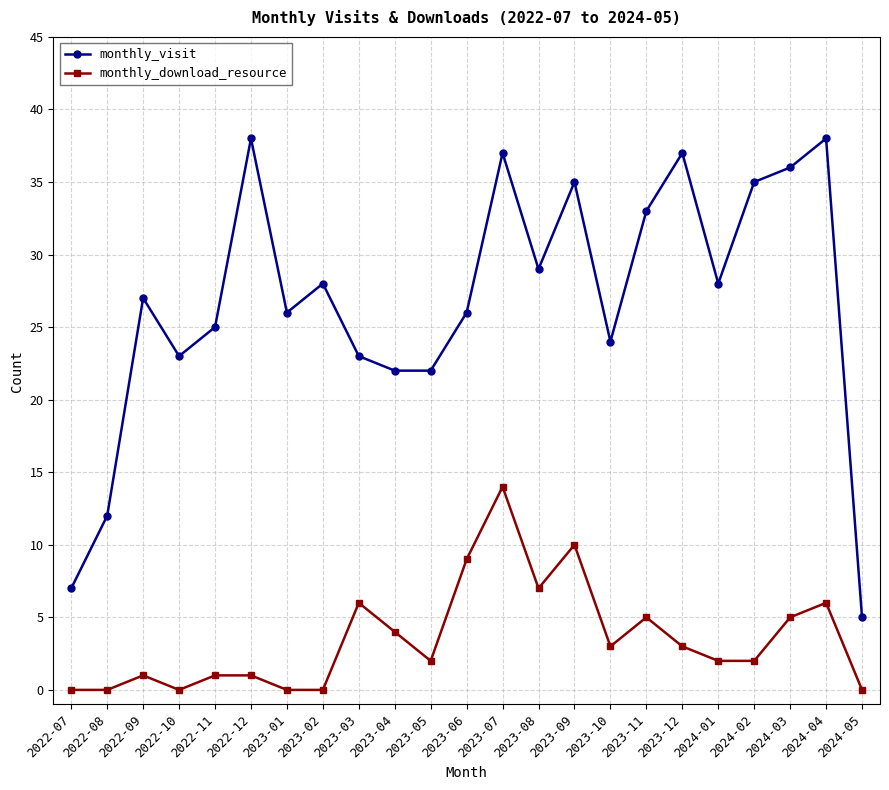

How many lines are shown in the chart?

2